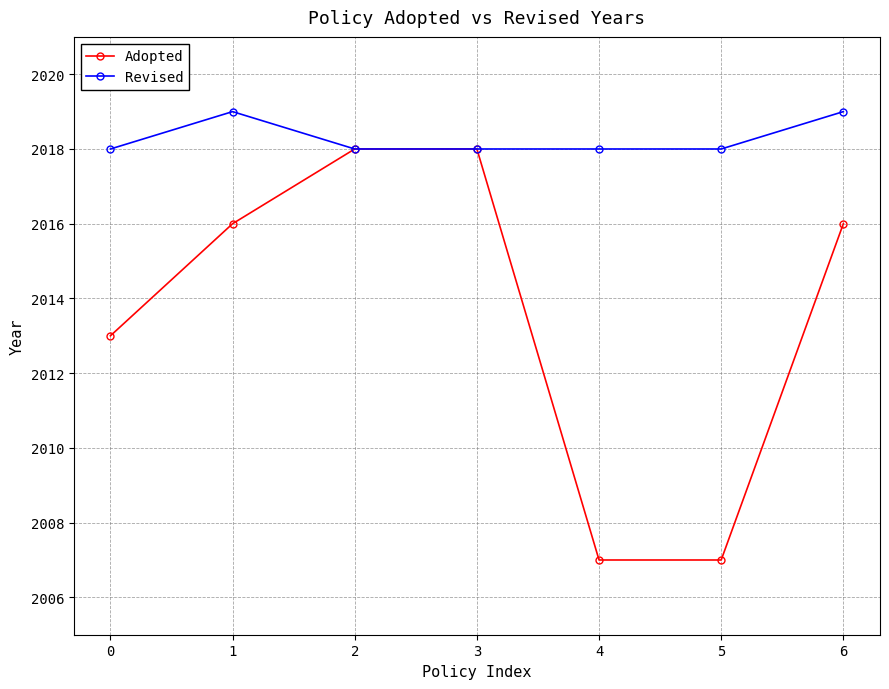

What is the lowest value of the Adopted series?

2007